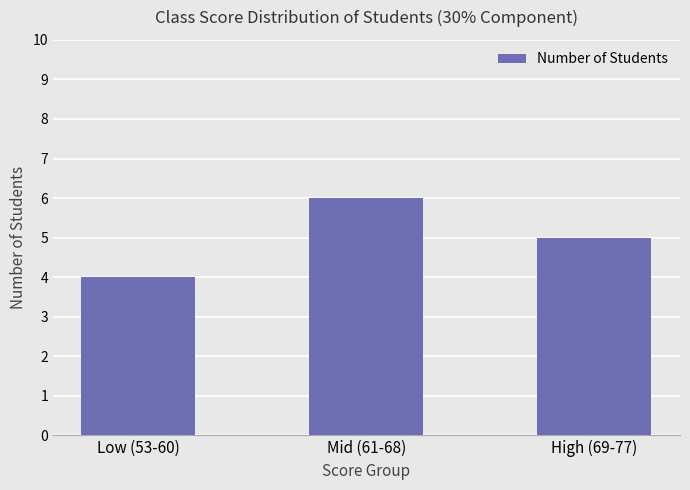

Rank the categories by value from lowest to highest.

Low (53-60), High (69-77), Mid (61-68)